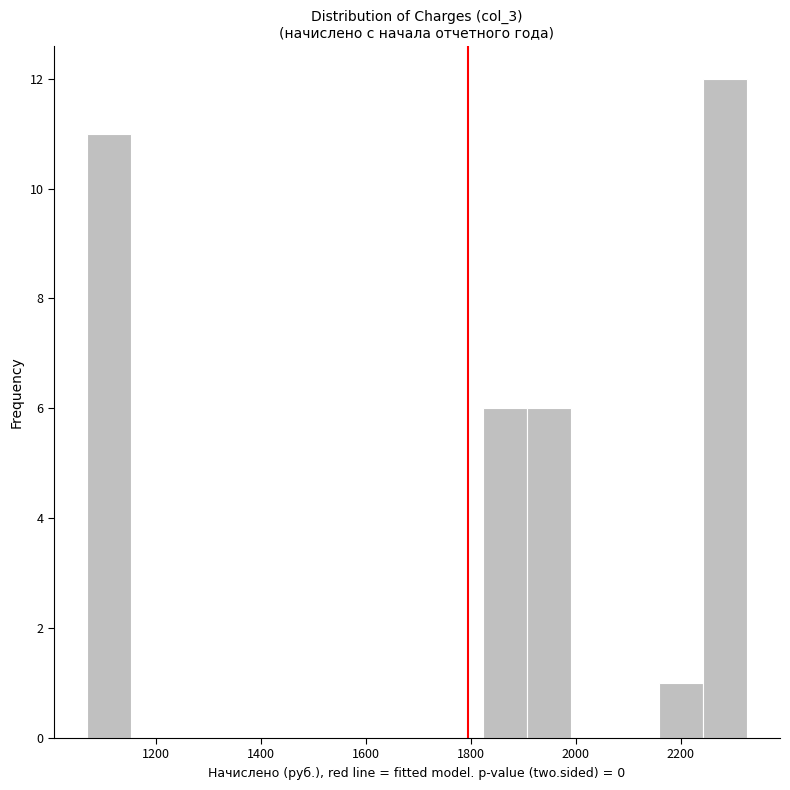

What is the height of the bar covering 1900 to 2000 on the x-axis? Neither the bar edges nor the heights are printed on the chart, so give them approximately, as read against the axes.

6